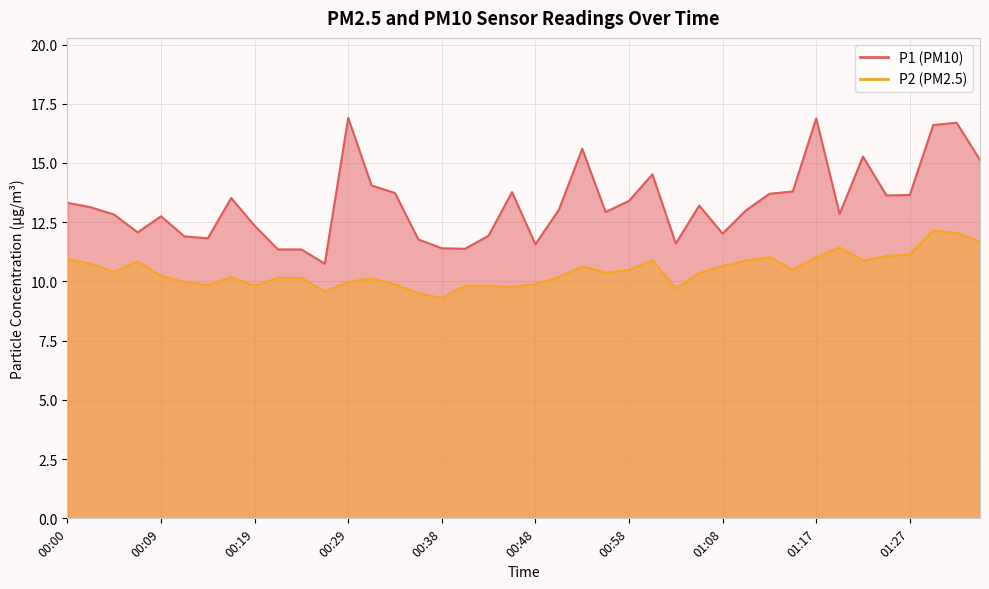

In P2, how many points are higher than both neighbors (excluding endpoints)?

8